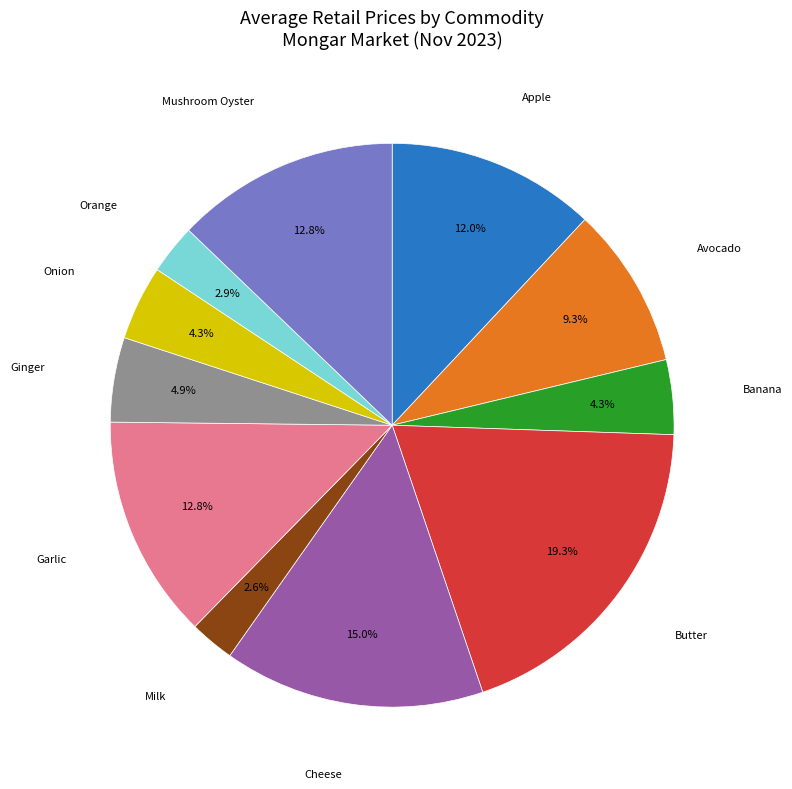

Is there a majority slice in this chart?

No